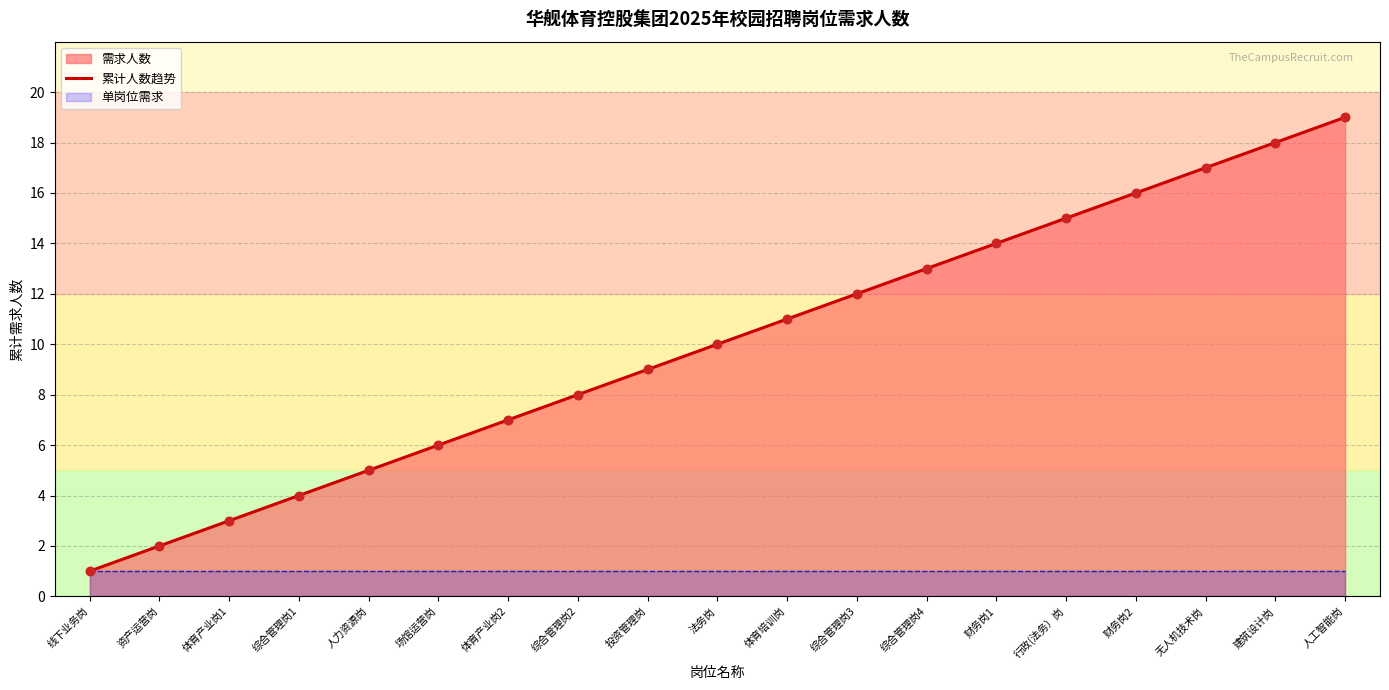

Which has a higher value, 无人机技术岗 or 建筑设计岗?

建筑设计岗